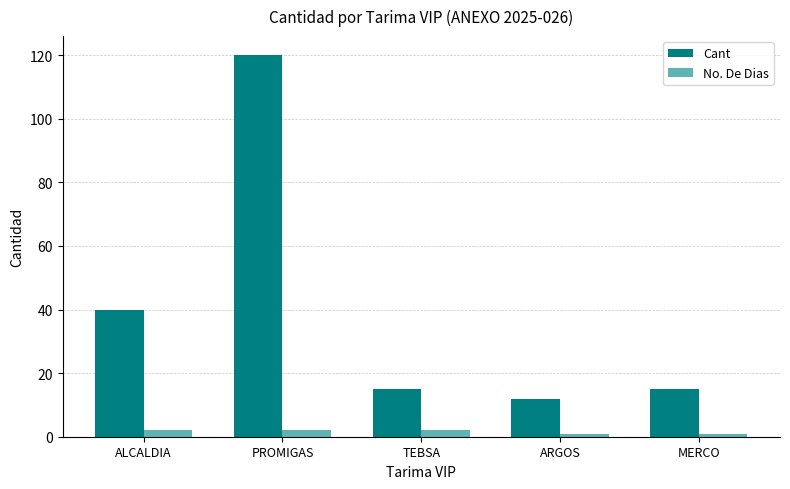

How many bars are there in each group?

2